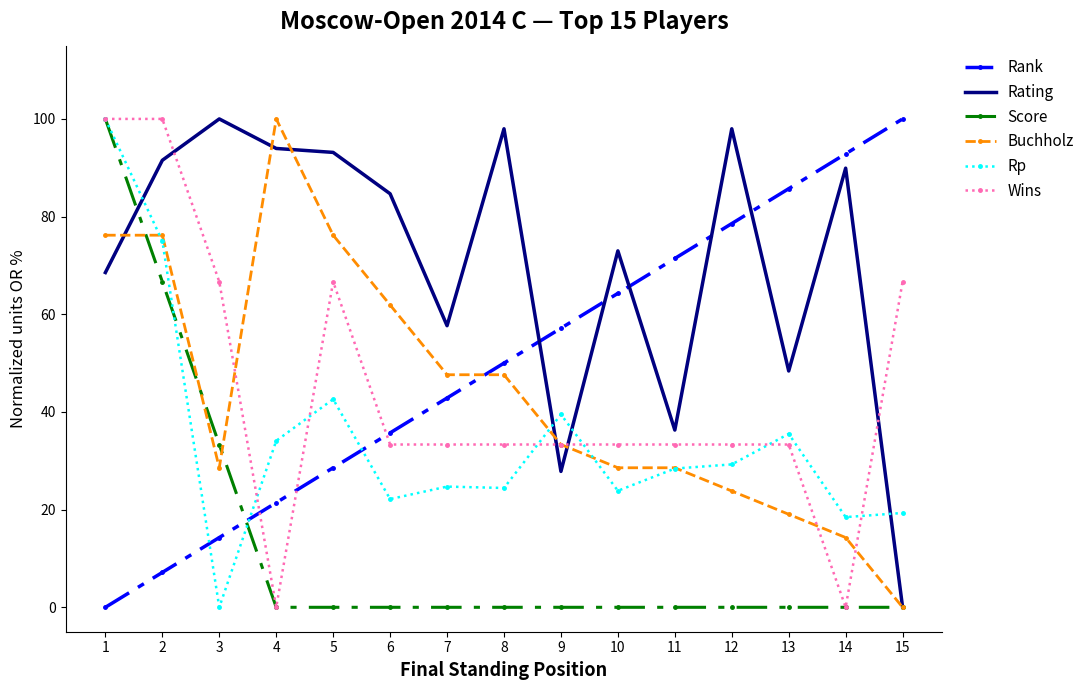

What is the maximum value for Rank?

100.0